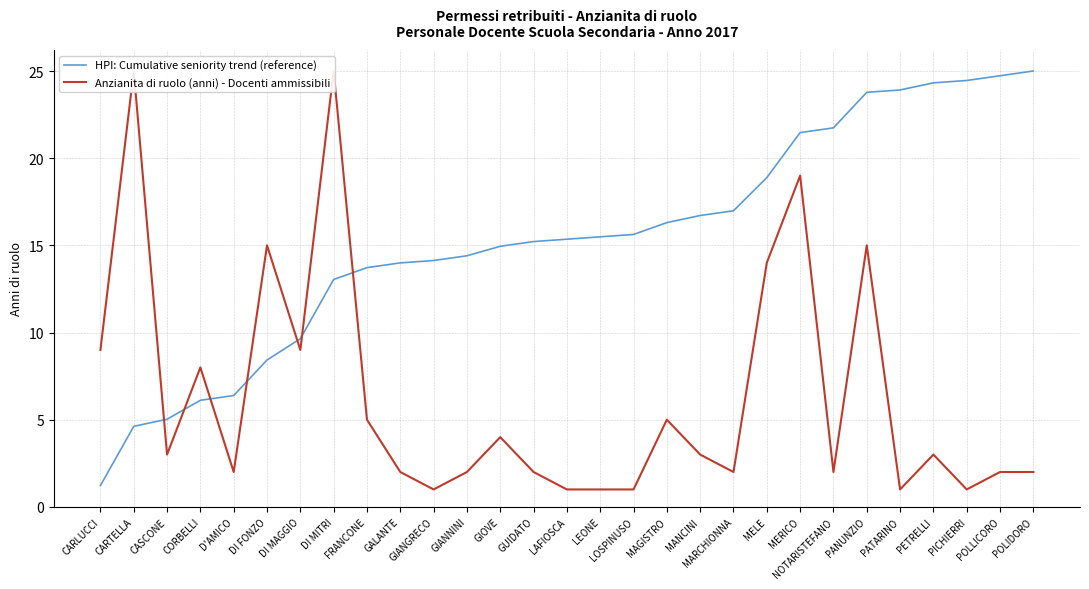

Reading left to right, extract all data points from this chart.

HPI: Cumulative seniority trend (reference): 1.2	4.6	5.0	6.1	6.4	8.4	9.6	13.0	13.7	14.0	14.1	14.4	14.9	15.2	15.4	15.5	15.6	16.3	16.7	17.0	18.9	21.5	21.7	23.8	23.9	24.3	24.5	24.7	25.0
Anzianita di ruolo (anni) - Docenti ammissibili: 9.0	25.0	3.0	8.0	2.0	15.0	9.0	25.0	5.0	2.0	1.0	2.0	4.0	2.0	1.0	1.0	1.0	5.0	3.0	2.0	14.0	19.0	2.0	15.0	1.0	3.0	1.0	2.0	2.0